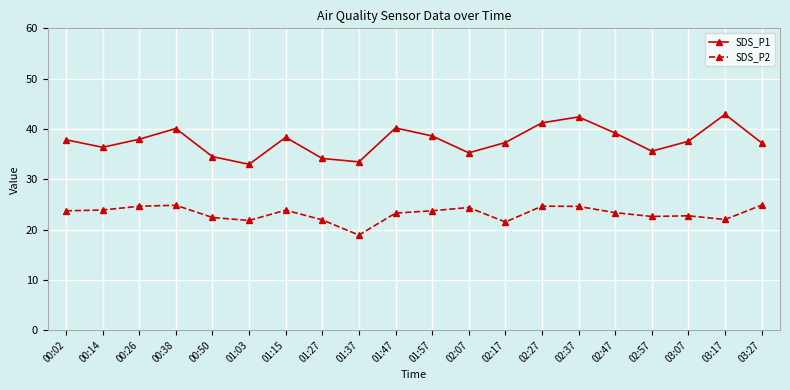

What is the total value across all series at 02:37?

67.0